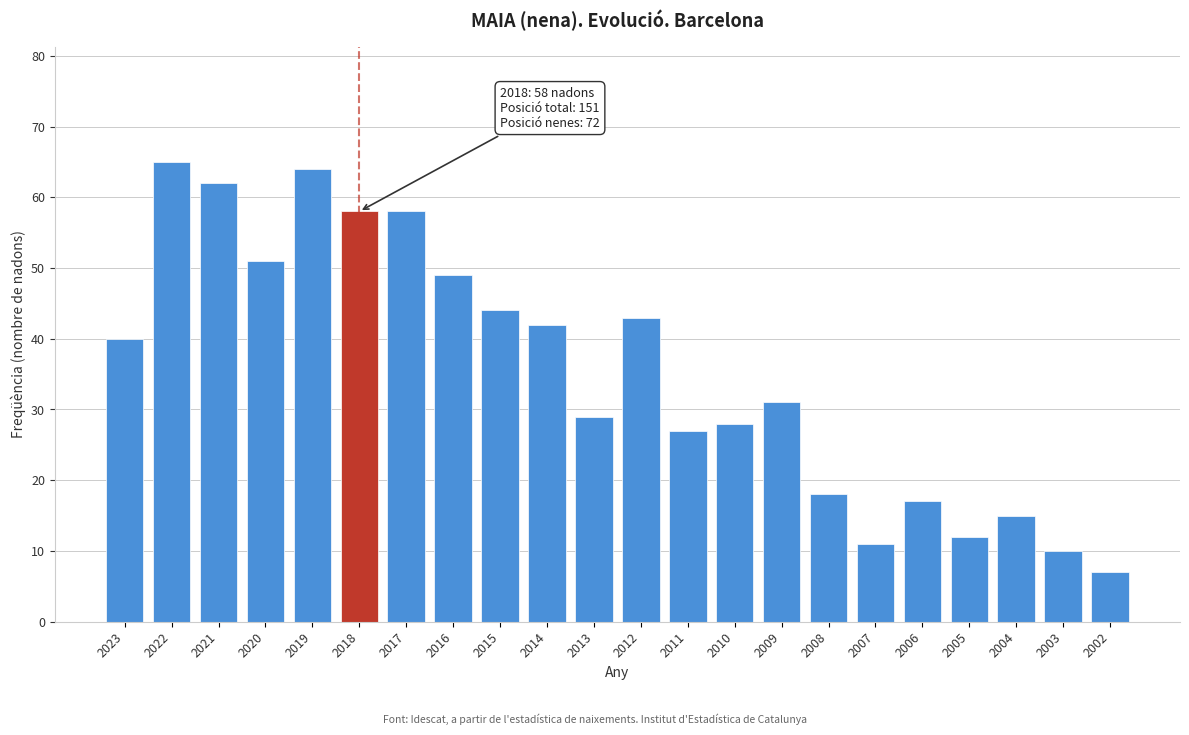

Reading left to right, transcribe all the data shown in this chart.

40	65	62	51	64	58	58	49	44	42	29	43	27	28	31	18	11	17	12	15	10	7